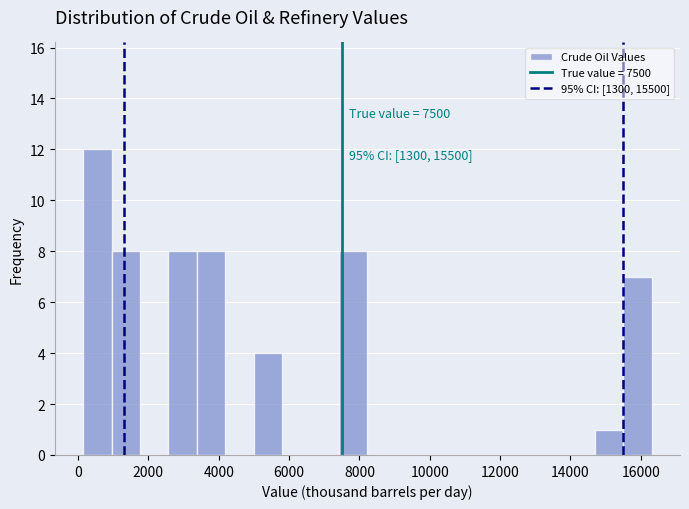

Which range on the x-axis has the tallest bar?

200 to 1000